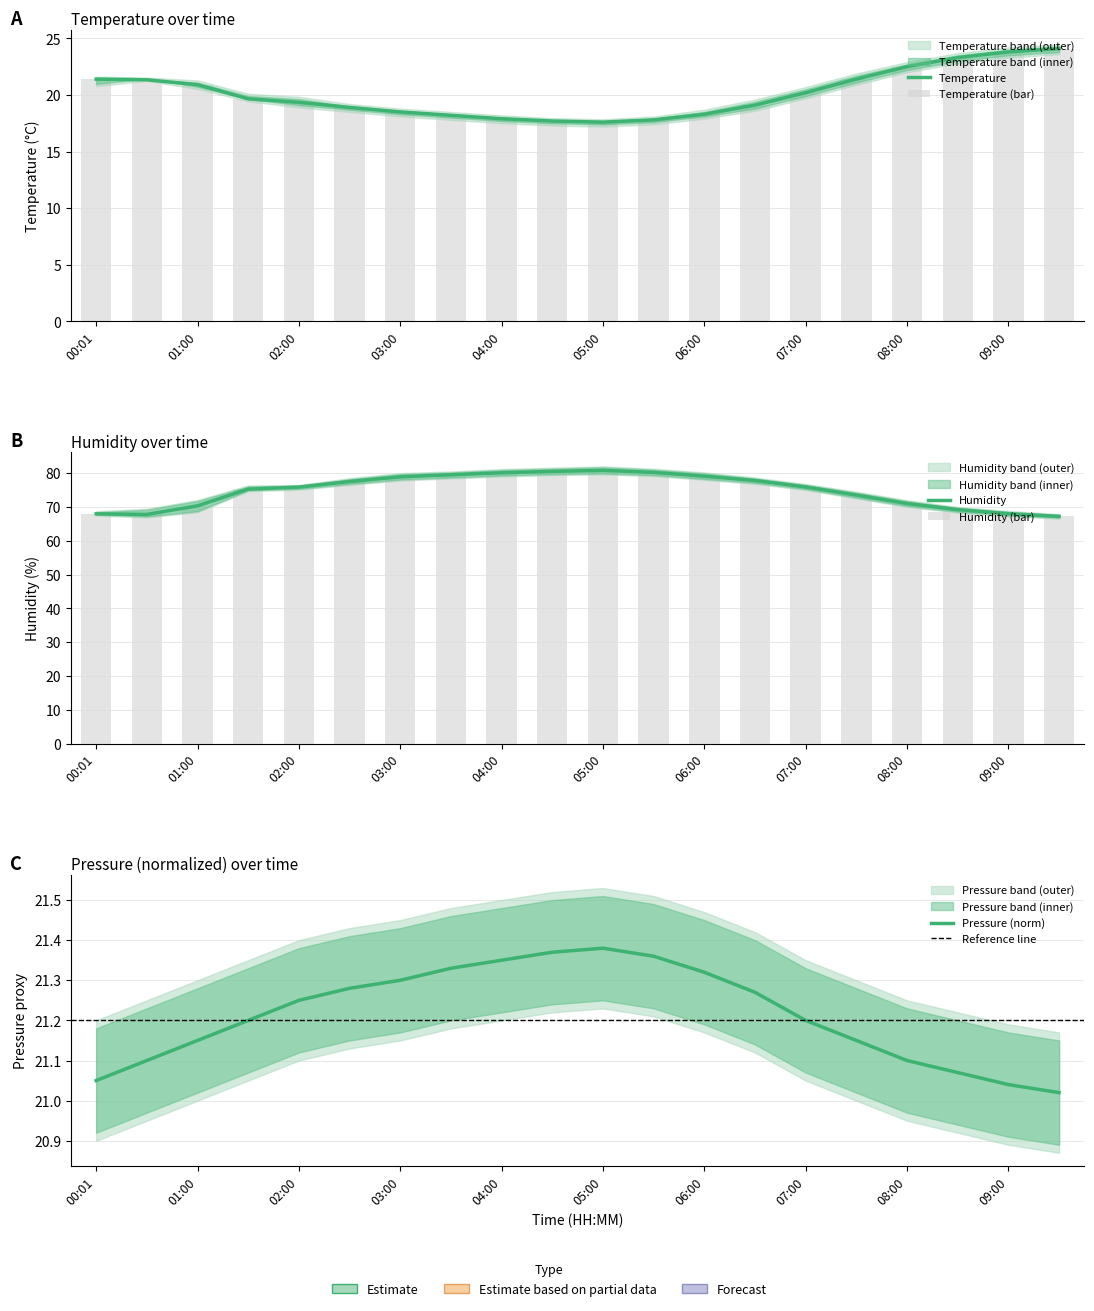

At which label is humidity_upper closest to 74?

07:30